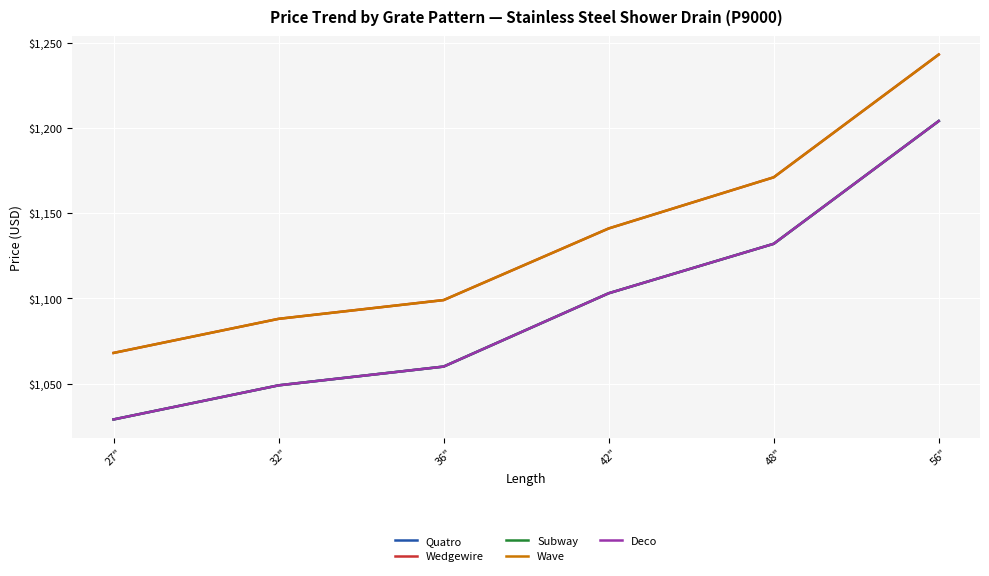

At 48", list the series in order from smallest to largest.

Quatro, Subway, Deco, Wedgewire, Wave